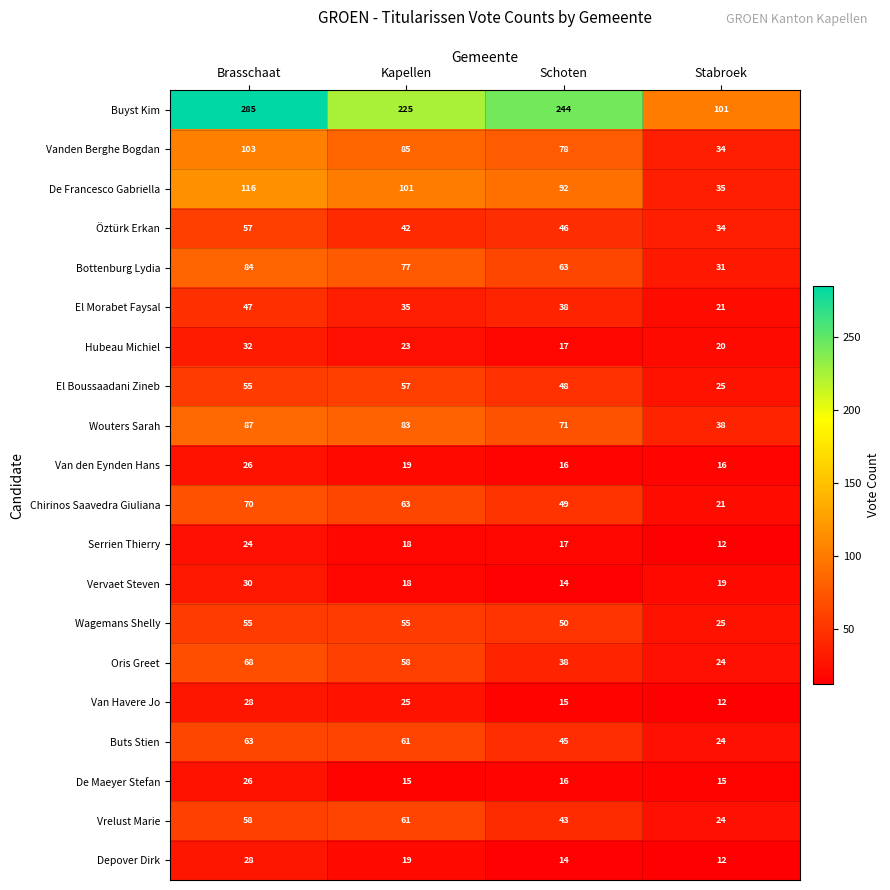

How many distinct data groups are displayed?

20